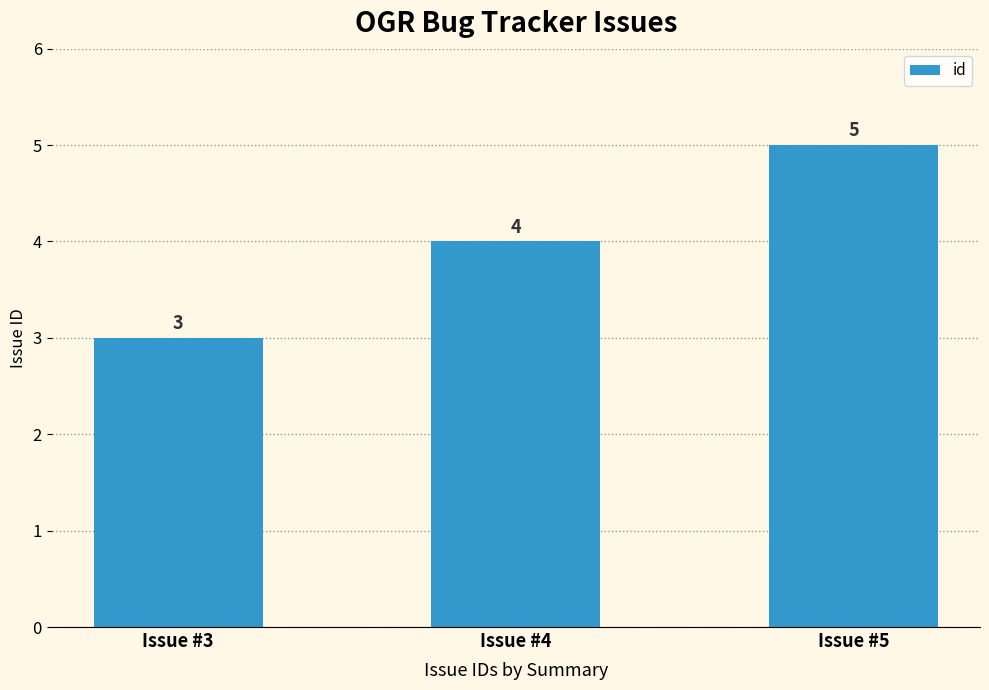

What is the change in value from Issue #3 to Issue #4?

+1